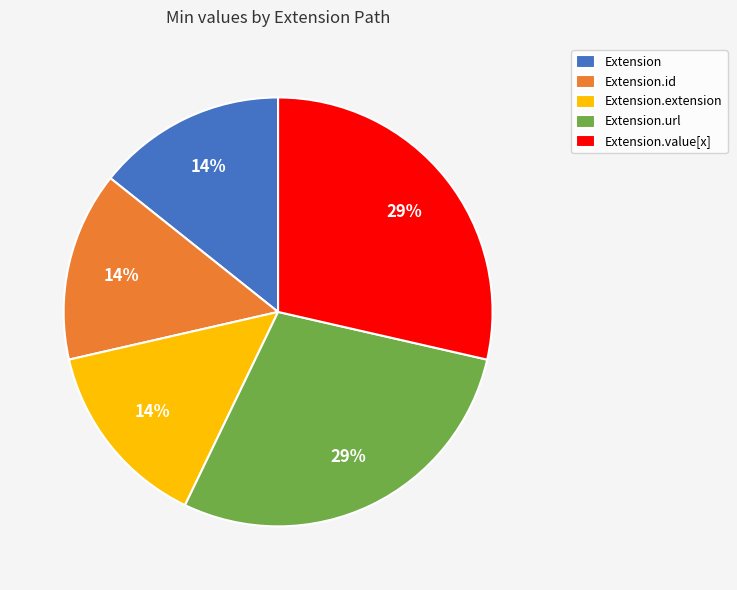

Is it true that Extension.id is 7% of the pie?

False